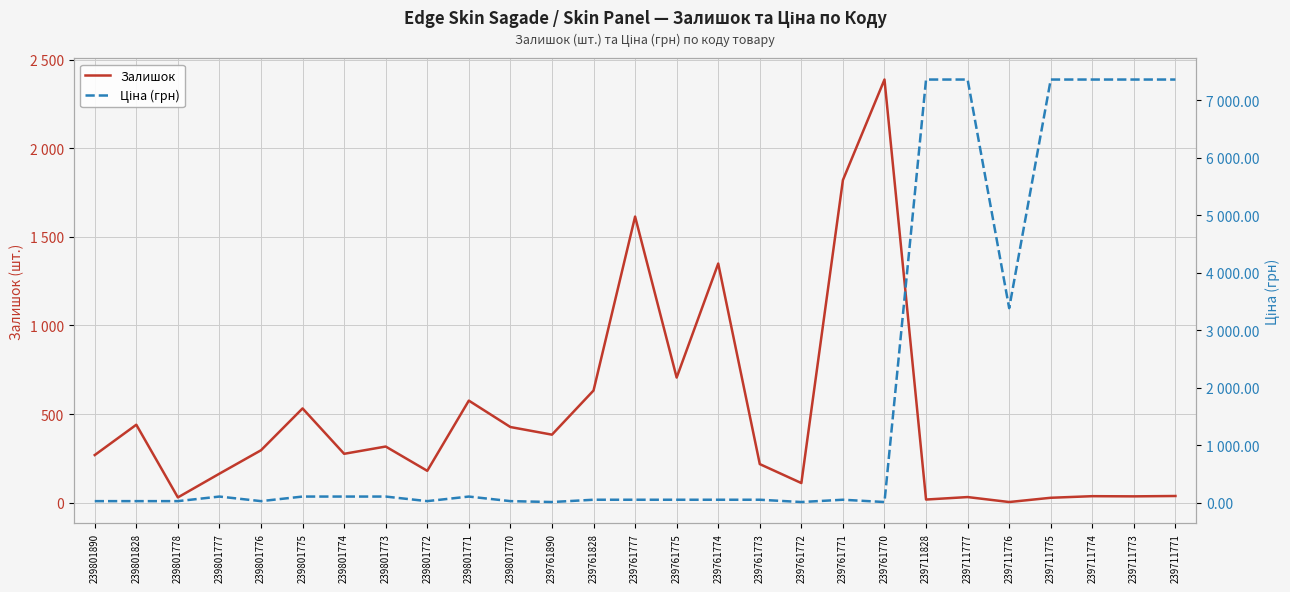

What is the total value across all series at 239711775?

7388.2